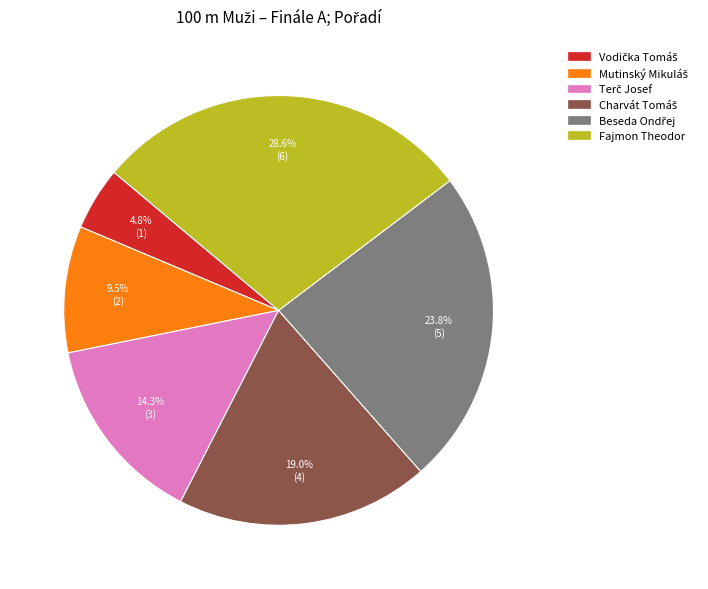

Is there a majority slice in this chart?

No